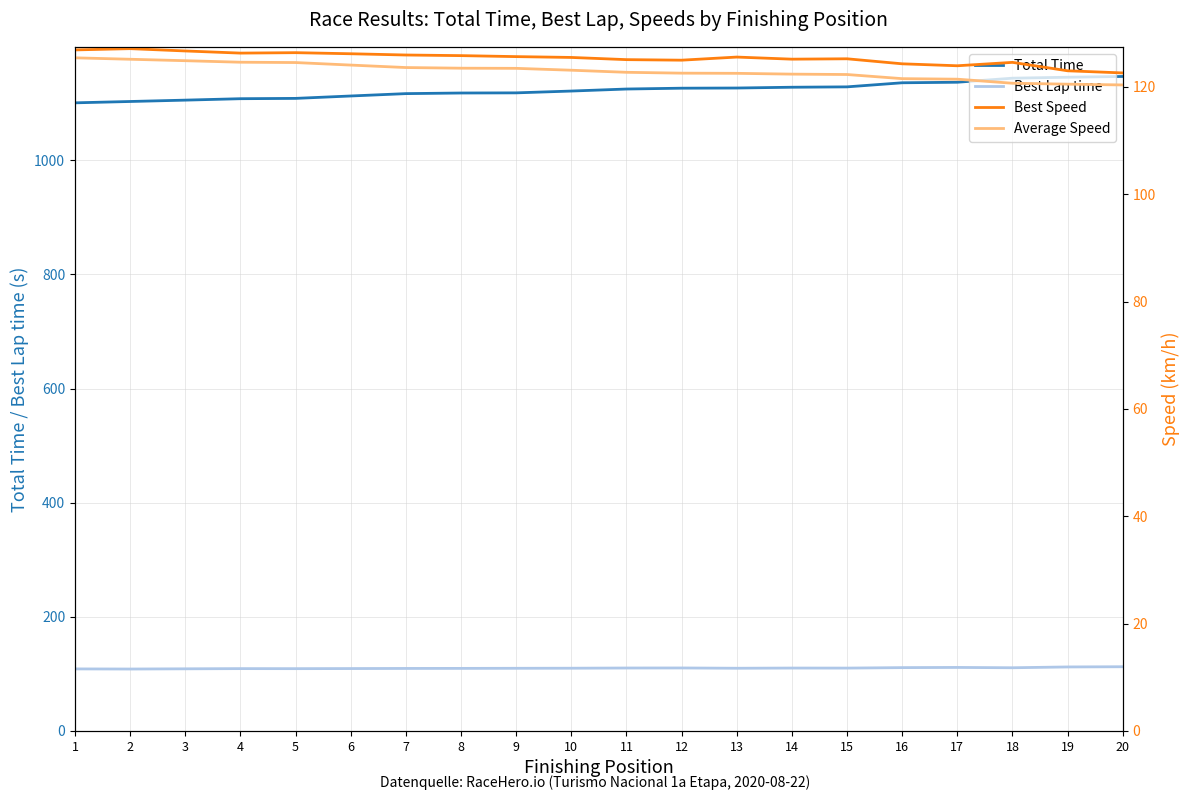

Reading left to right, extract all data points from this chart.

Total Time: 1100.7	1103.1	1105.5	1108.0	1108.5	1112.7	1116.9	1117.9	1118.2	1121.4	1124.9	1126.4	1126.7	1128.1	1128.7	1135.9	1136.8	1143.9	1145.6	1146.9
Best Lap time: 108.8	108.6	109.0	109.3	109.2	109.4	109.6	109.7	109.9	110.0	110.4	110.5	109.9	110.3	110.2	111.1	111.4	110.8	112.2	112.6
Best Speed: 126.9	127.1	126.7	126.3	126.4	126.2	126.0	125.8	125.7	125.5	125.1	125.0	125.6	125.2	125.2	124.3	123.9	124.6	123.0	122.6
Average Speed: 125.4	125.2	124.9	124.6	124.5	124.1	123.6	123.5	123.5	123.1	122.7	122.6	122.5	122.4	122.3	121.5	121.4	120.7	120.5	120.4